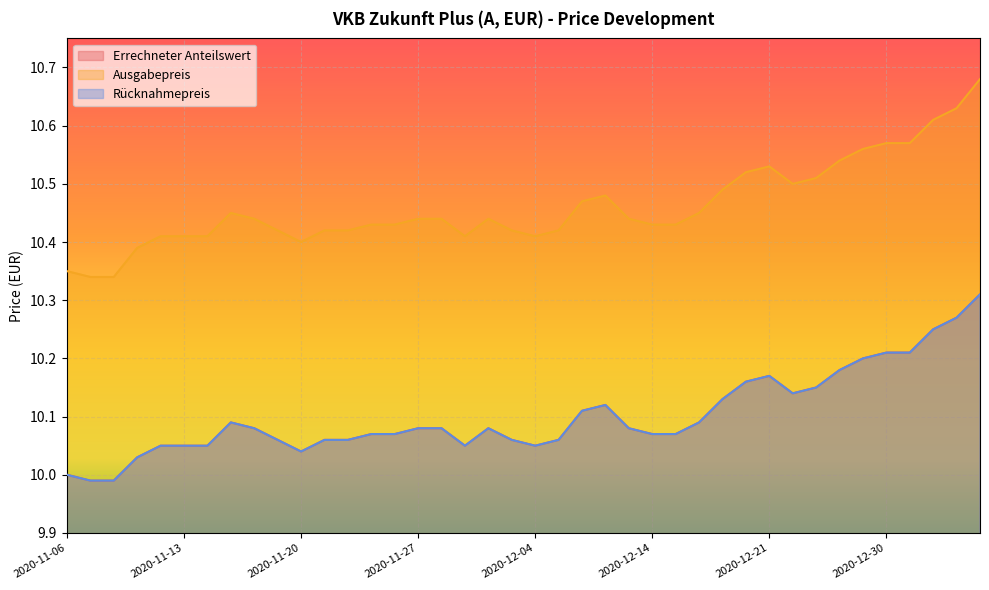

Where does the Rücknahmepreis series first go above 10?

2020-11-11